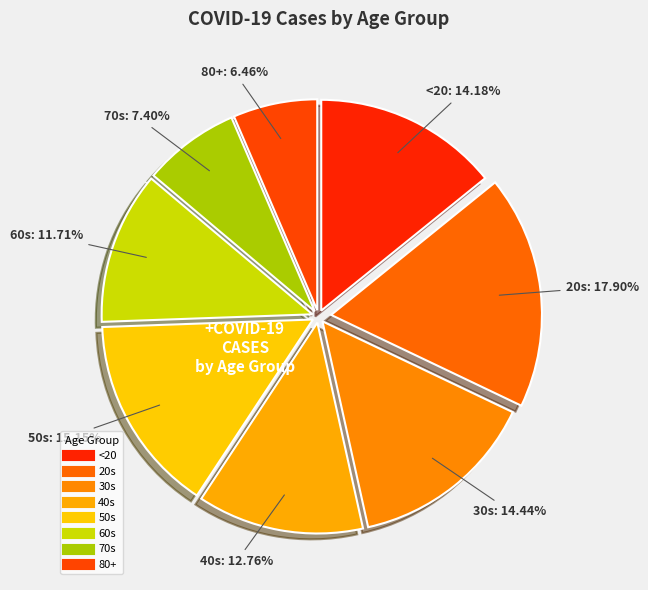

Do 80+ and 60s together represent more than half of the pie?

No